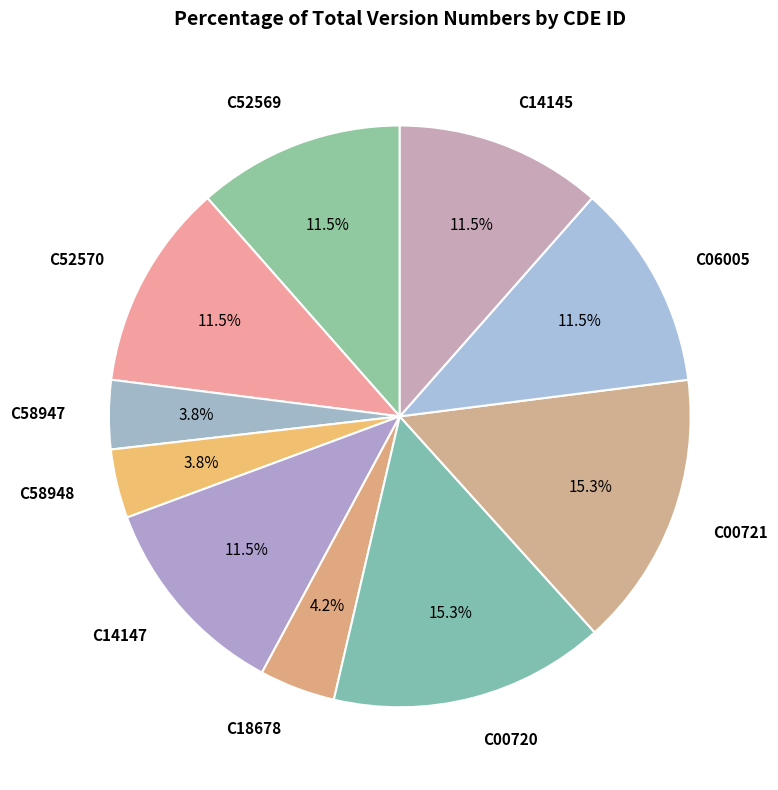

Does any single category account for the majority?

No